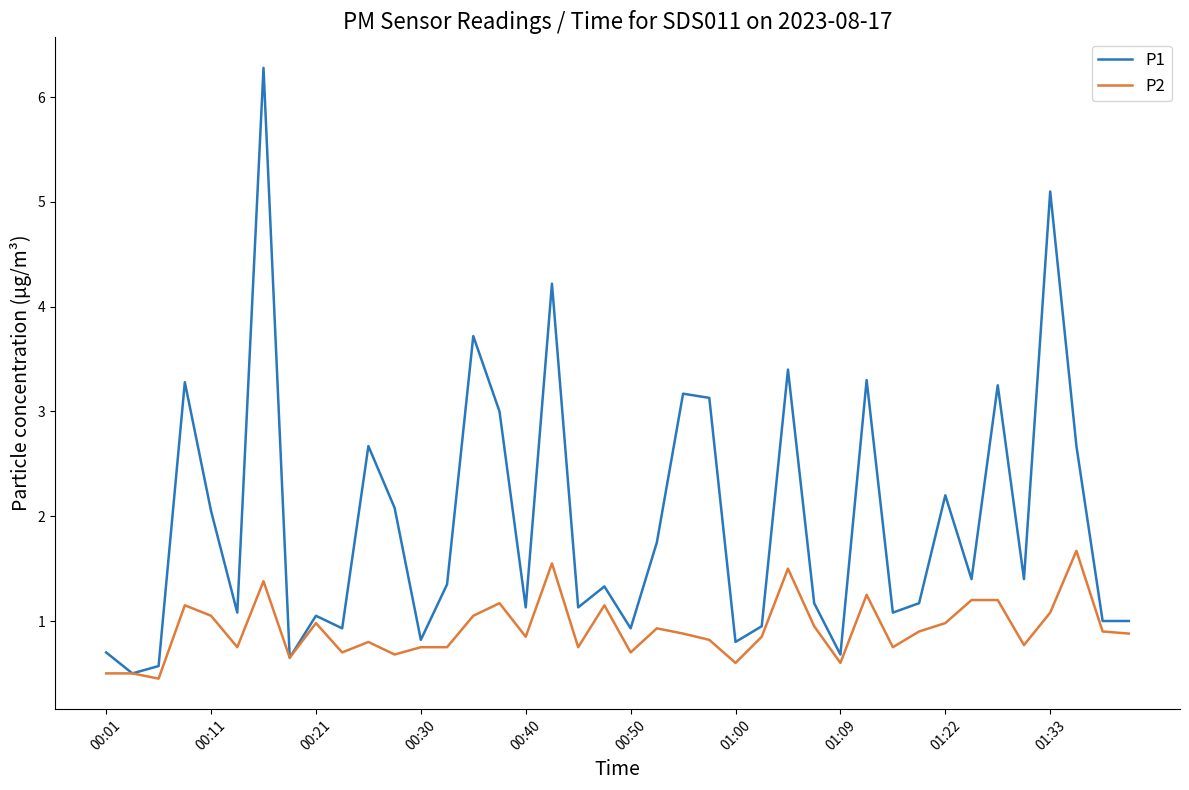

Which series has the largest total across all categories?

P1